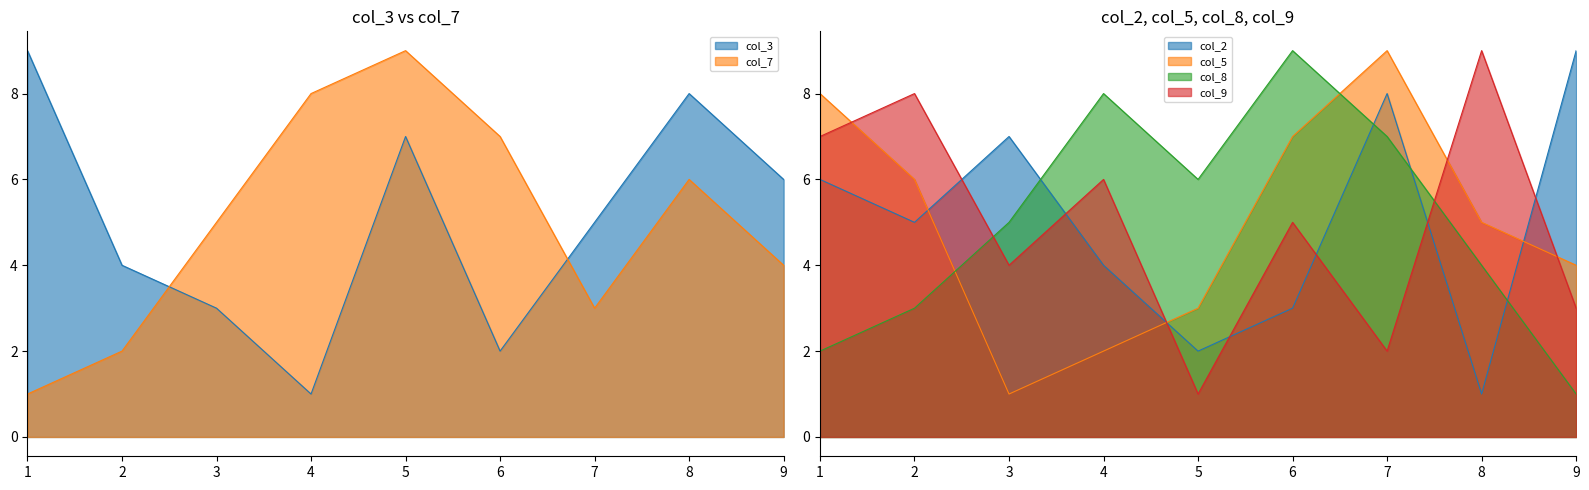

What is the total value across all series at 1?

33